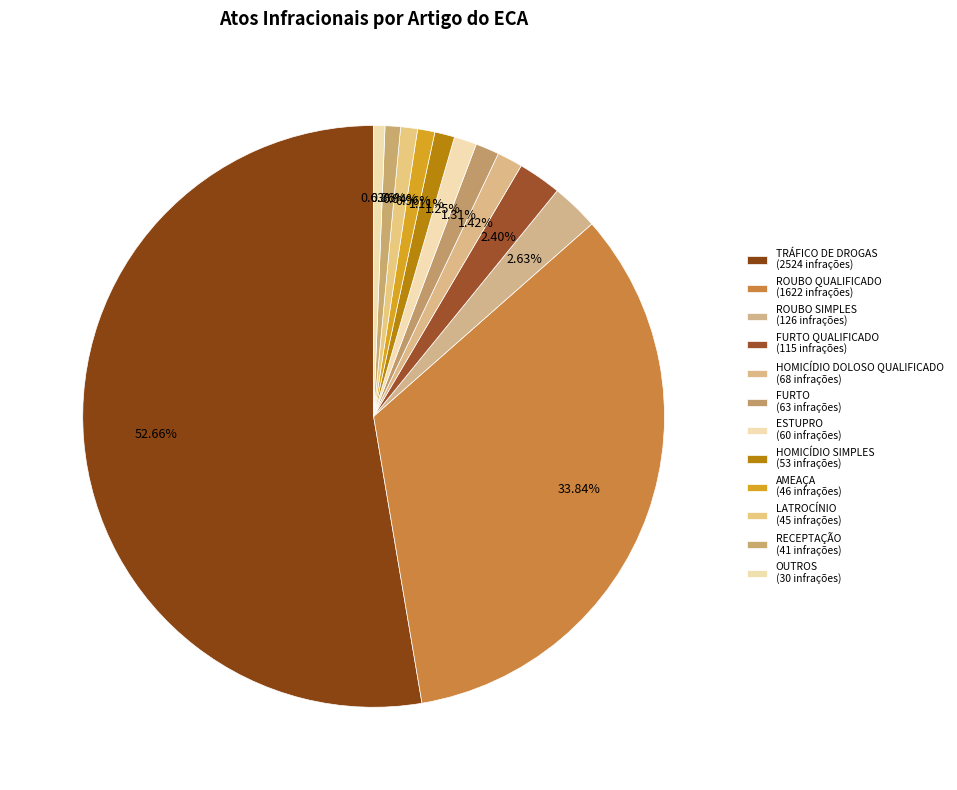

Which slice is the smallest?

OUTROS